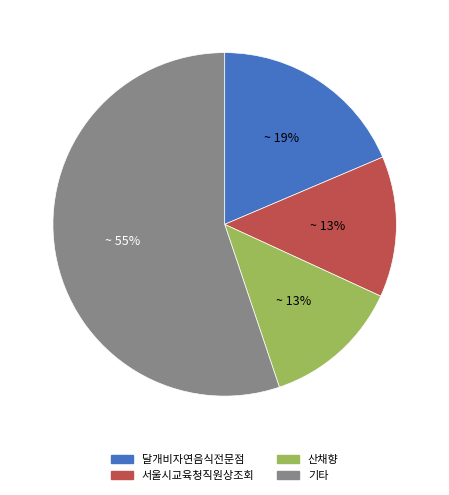

What percentage is the 달개비자연음식전문점 slice, to the nearest percent?

19%